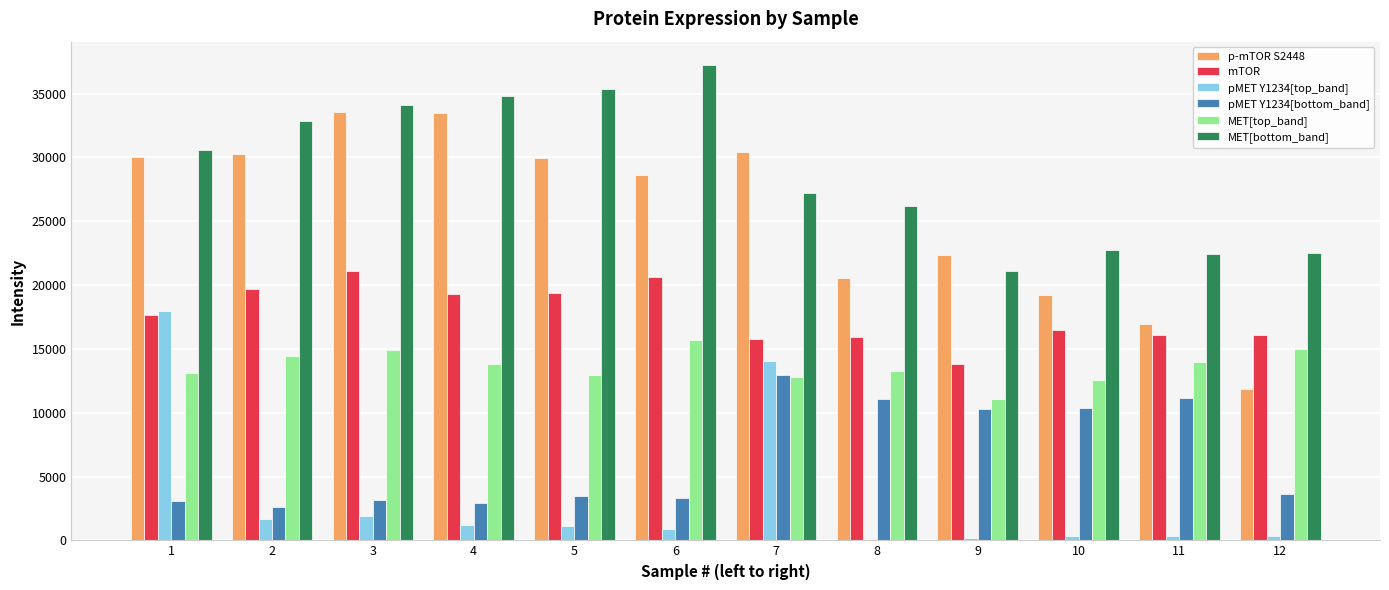

What is the difference between the mTOR values at 1 and 5?

1698.1